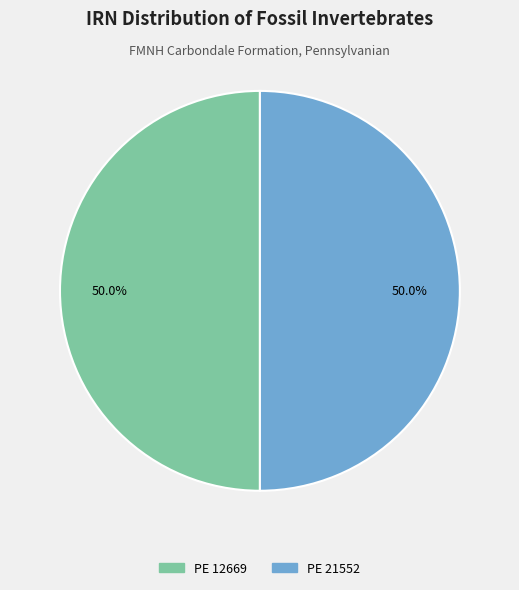

How many slices are in this pie chart?

2